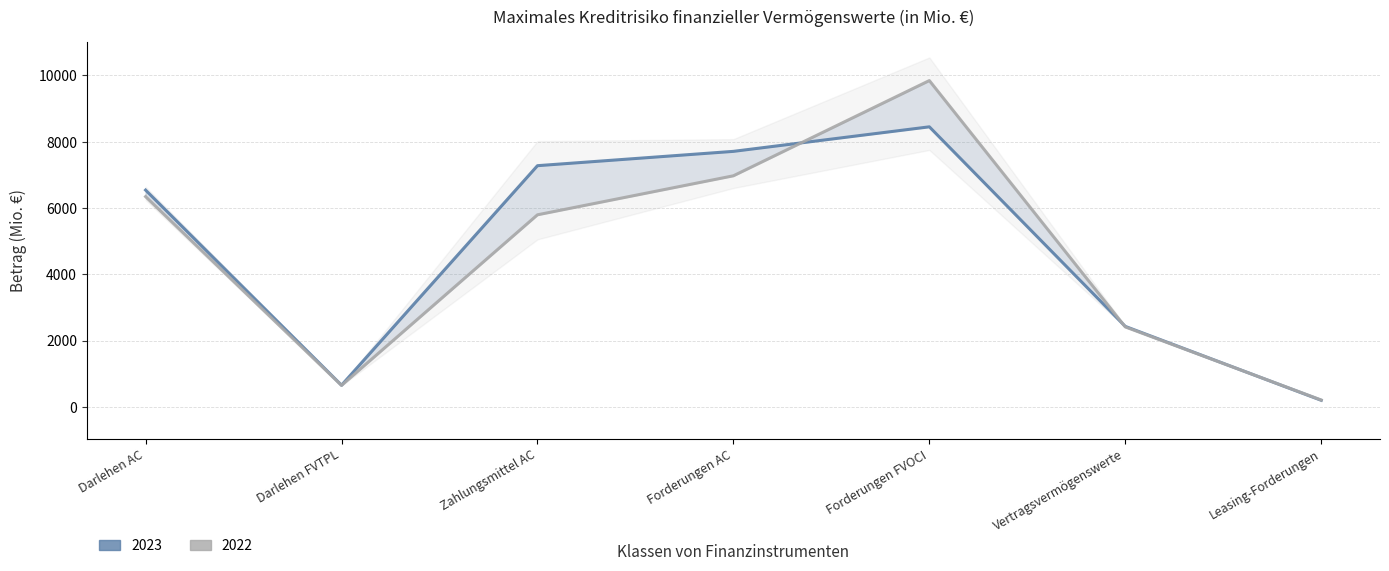

Is the value of 2023 at Forderungen FVOCI greater than the value of 2022 at Darlehen AC?

Yes